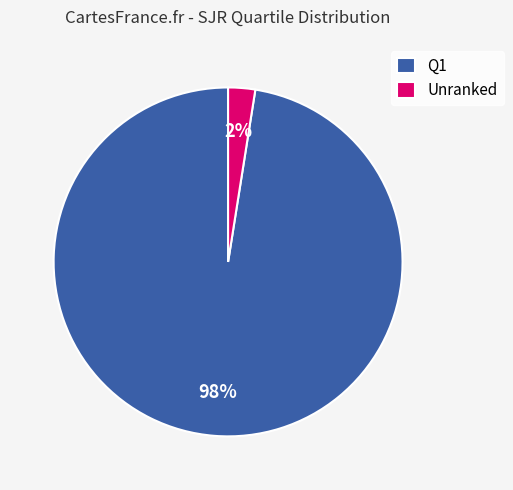

Between Q1 and Unranked, which is larger?

Q1